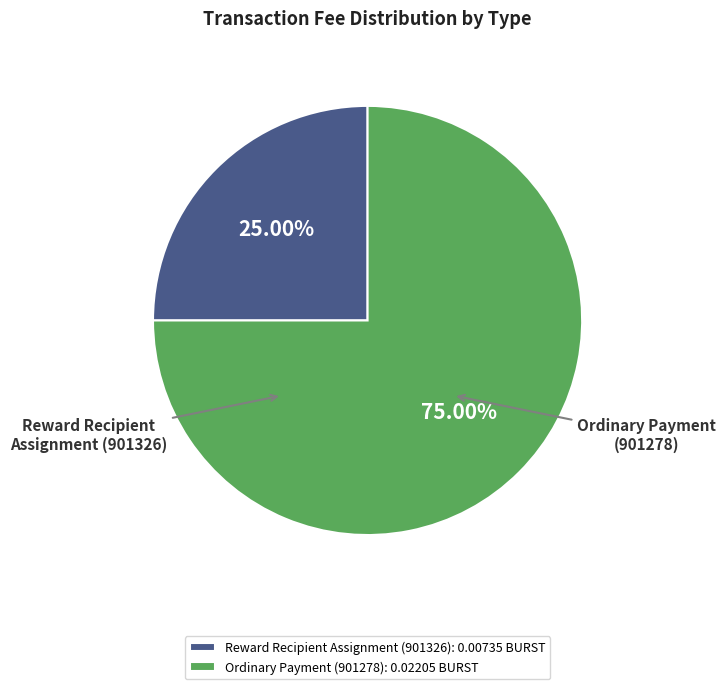

How many slices are in this pie chart?

2